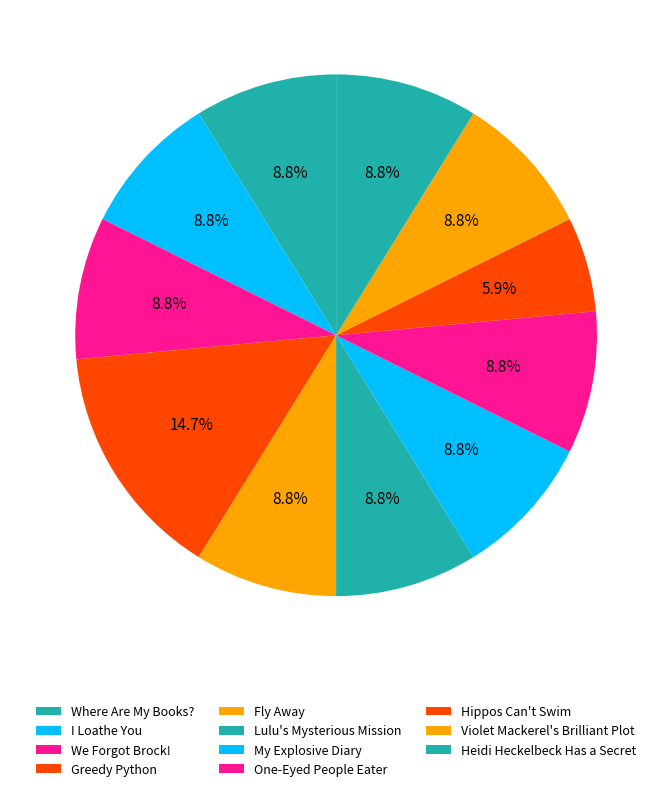

Which category has the smallest portion of the pie?

Hippos Can't Swim